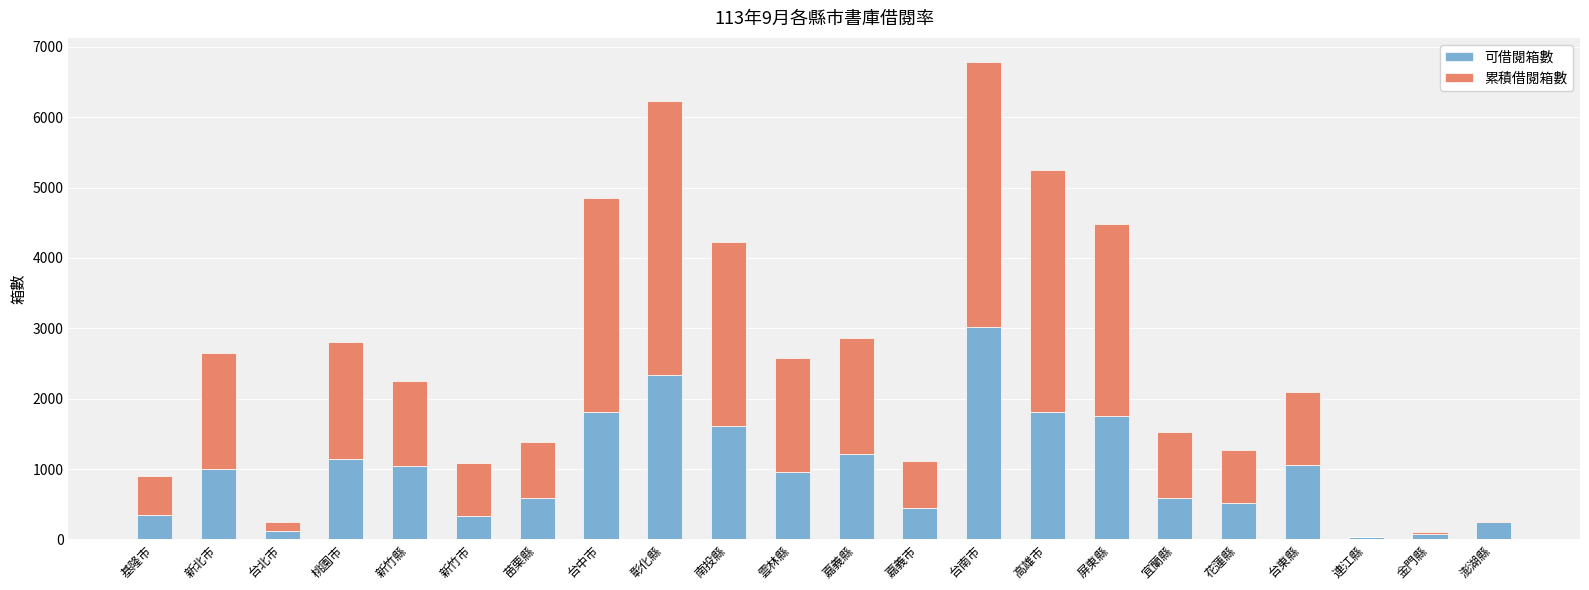

The value of 可借閱箱數 at 新北市 is 331. True or false?

False